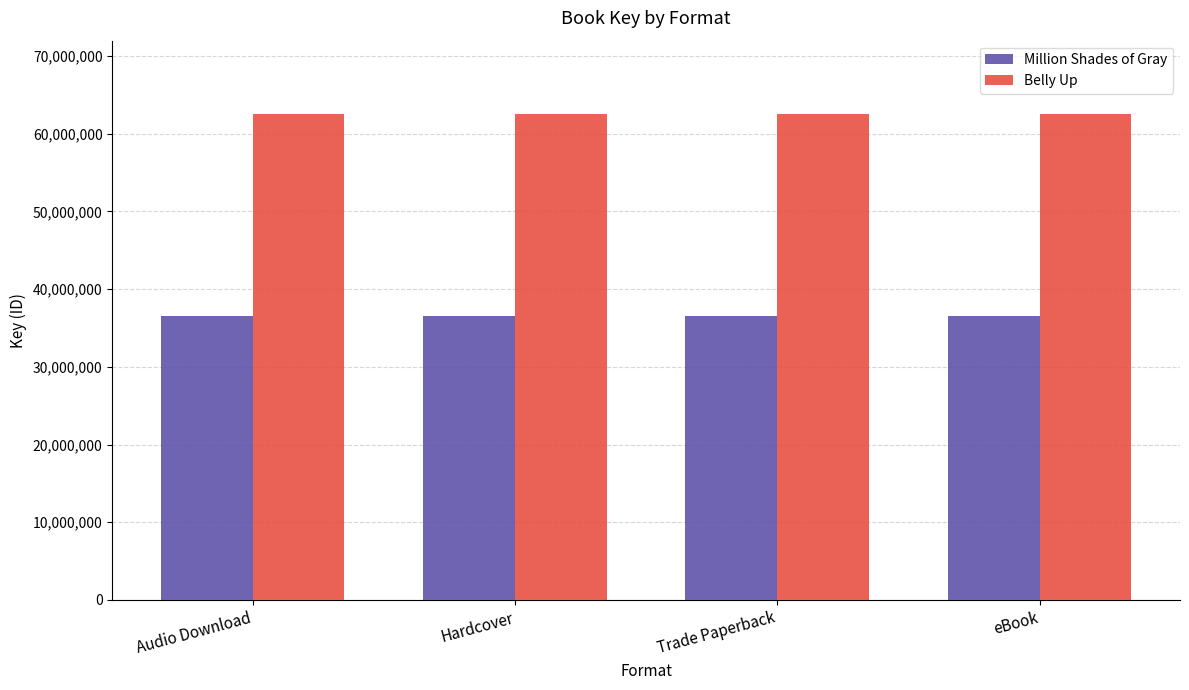

What is the difference between the highest and lowest values at Hardcover?

26033204